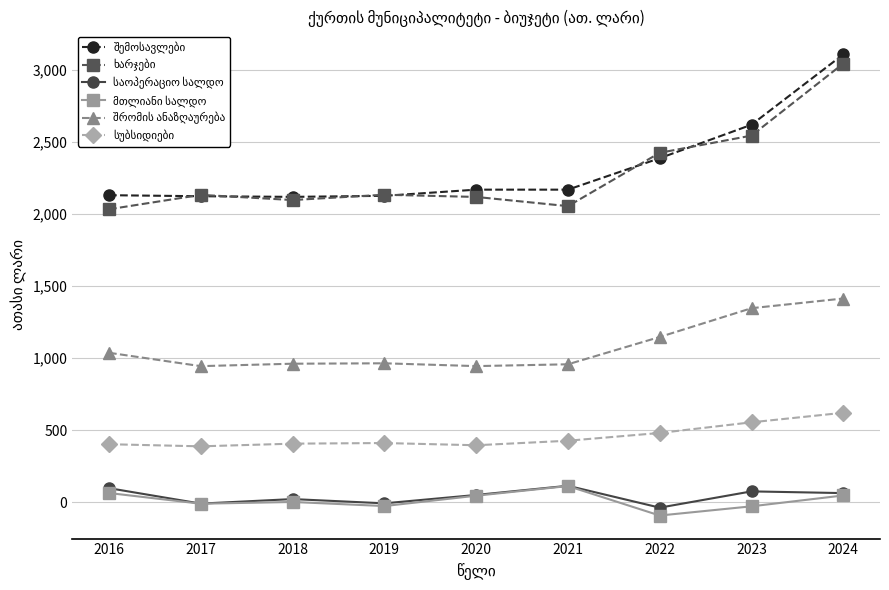

How many lines are shown in the chart?

6